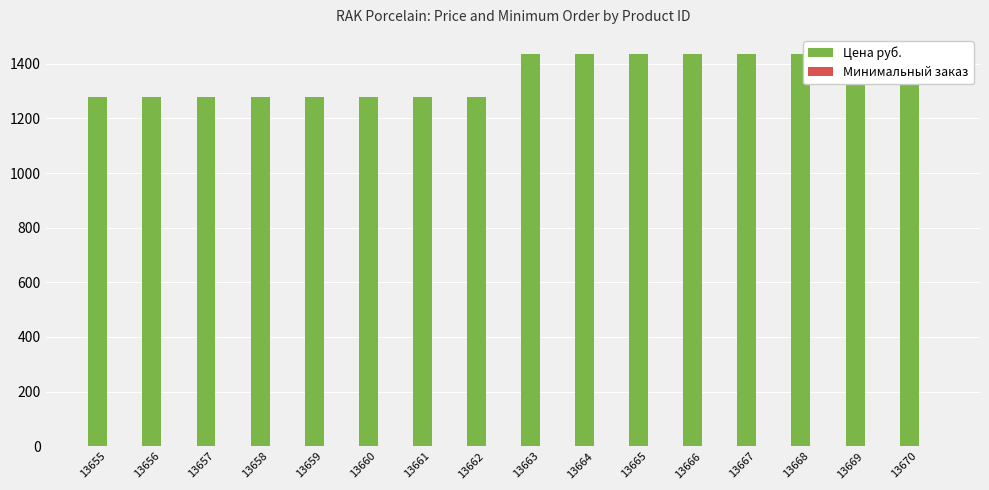

Rank the categories by Цена руб. value from lowest to highest.

13655, 13656, 13657, 13658, 13659, 13660, 13661, 13662, 13663, 13664, 13665, 13666, 13667, 13668, 13669, 13670